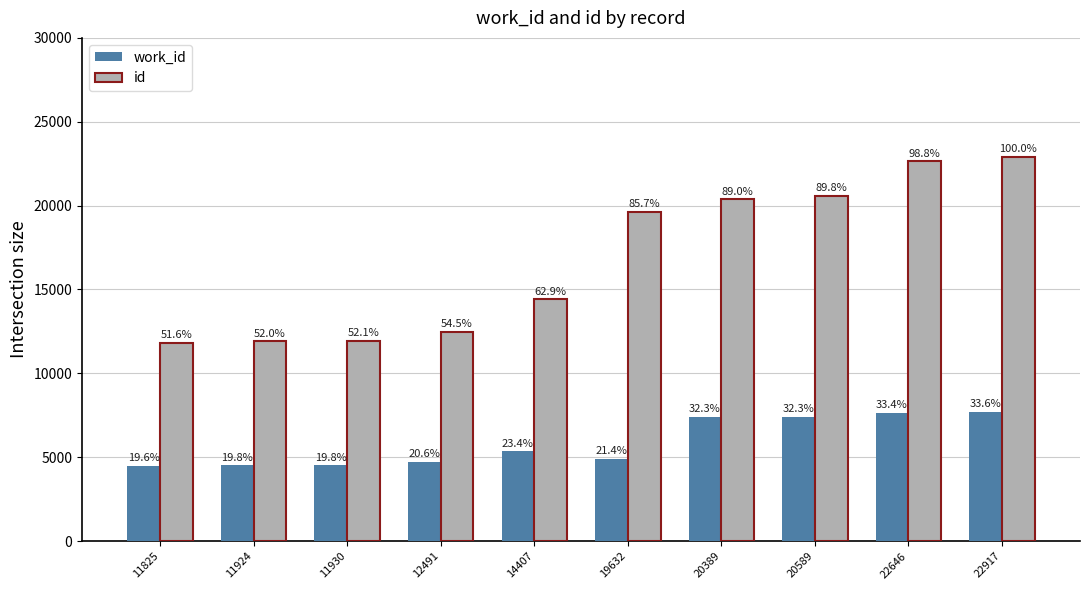

At which label does work_id reach its peak?

22917